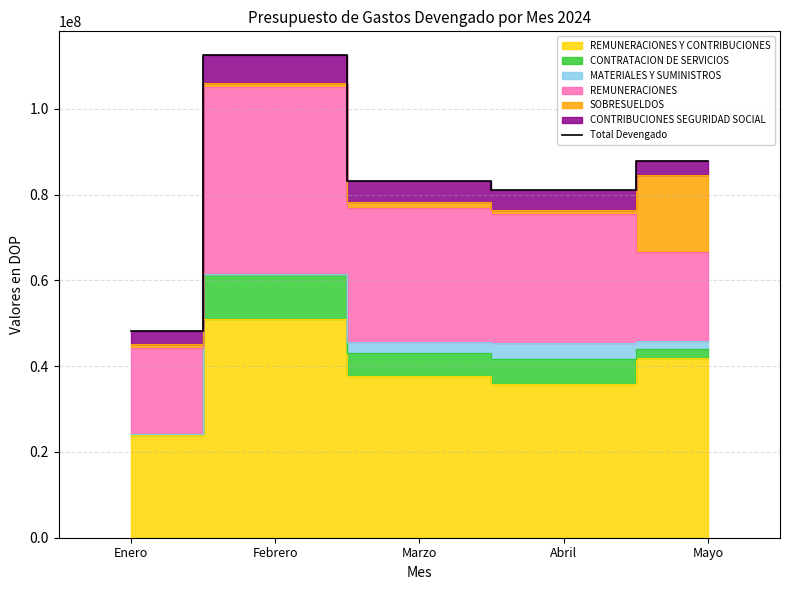

Which category has the lowest value across all series?

Enero